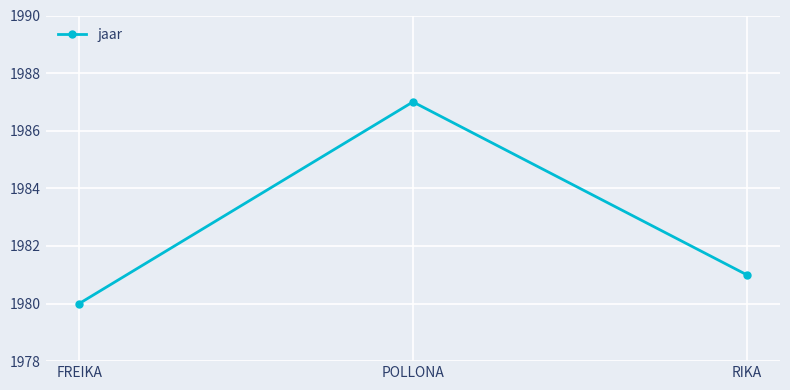

Is it true that the value at FREIKA is 1230?

False